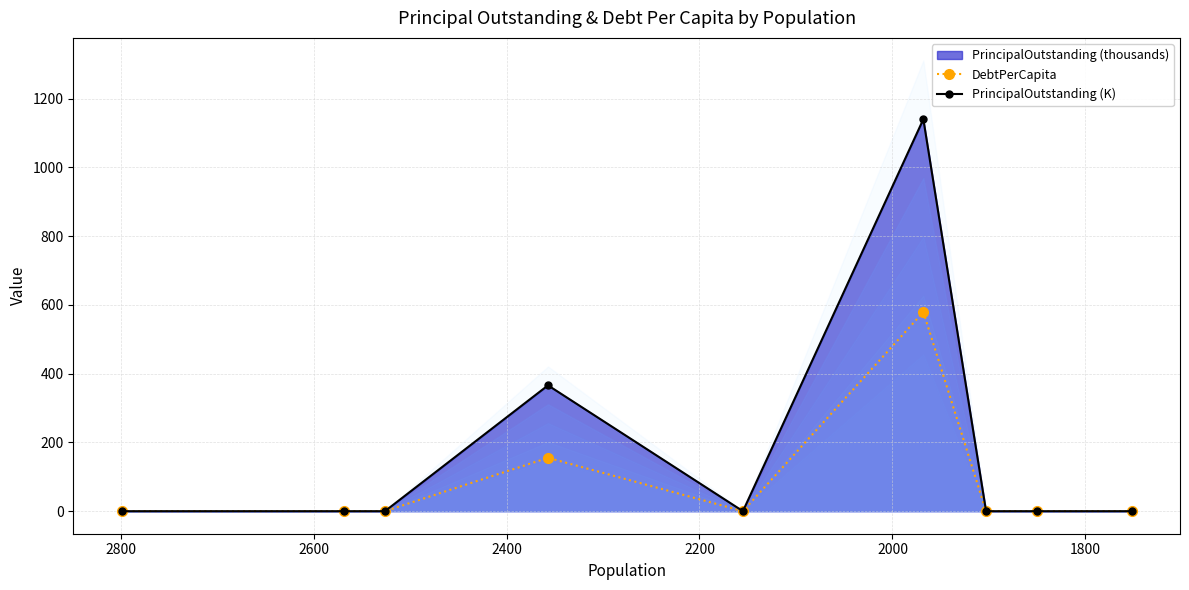

Which series has the largest range (max minus min)?

PrincipalOutstanding (K)